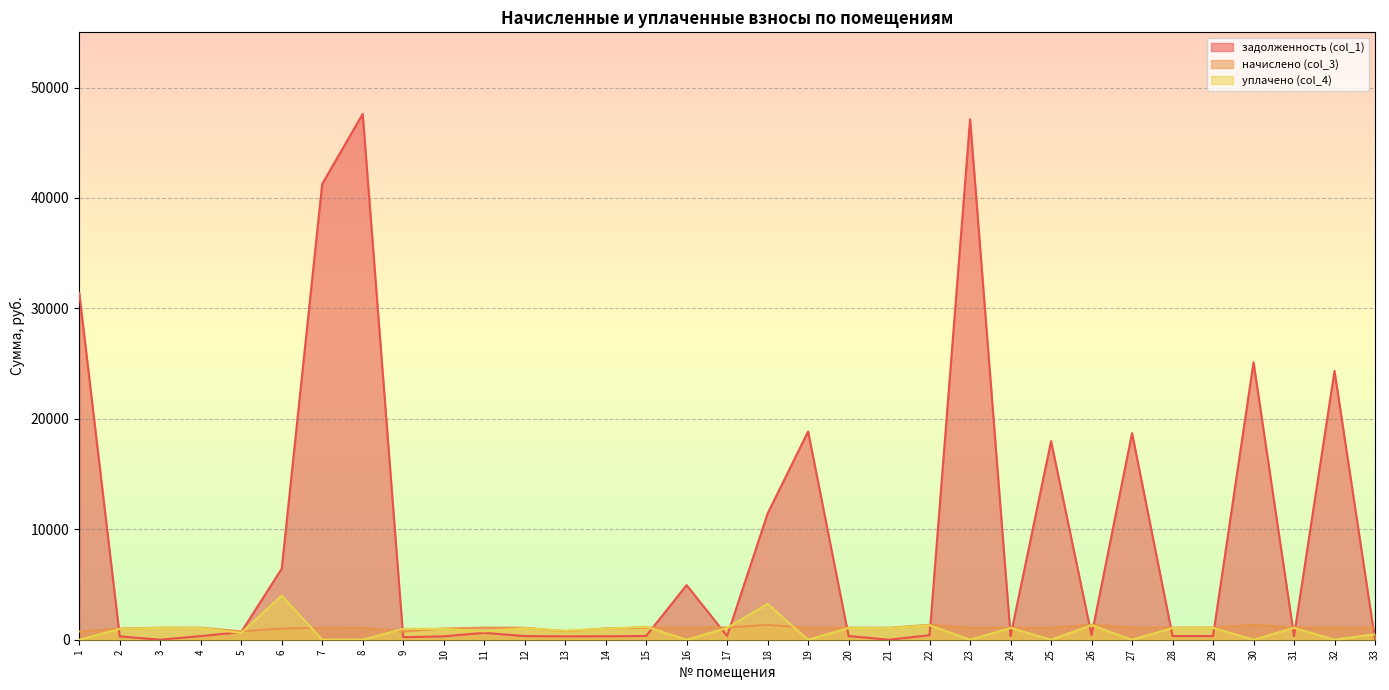

Where is задолженность (col_1) nearest to the value 23804?

32